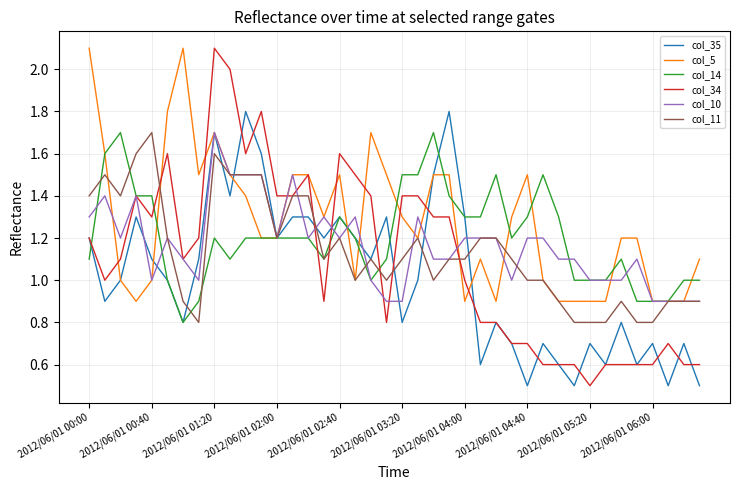

What is the smallest value displayed?

0.5